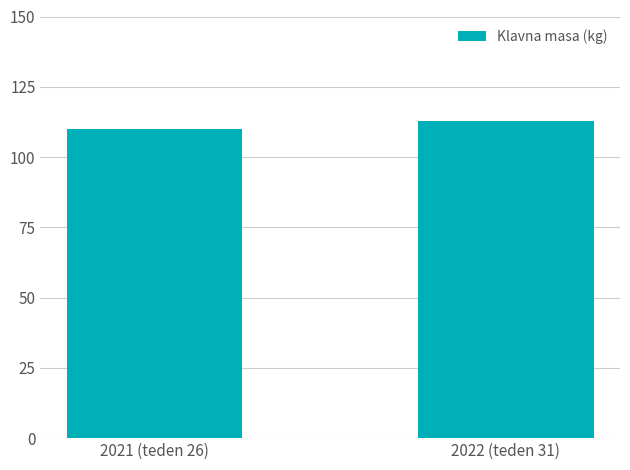

What is the minimum value shown in the chart?

110